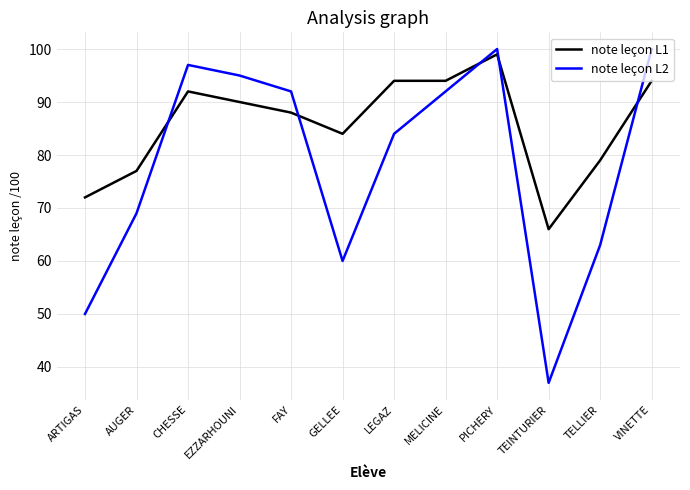

Where does the note leçon L1 series first go above 90?

CHESSE